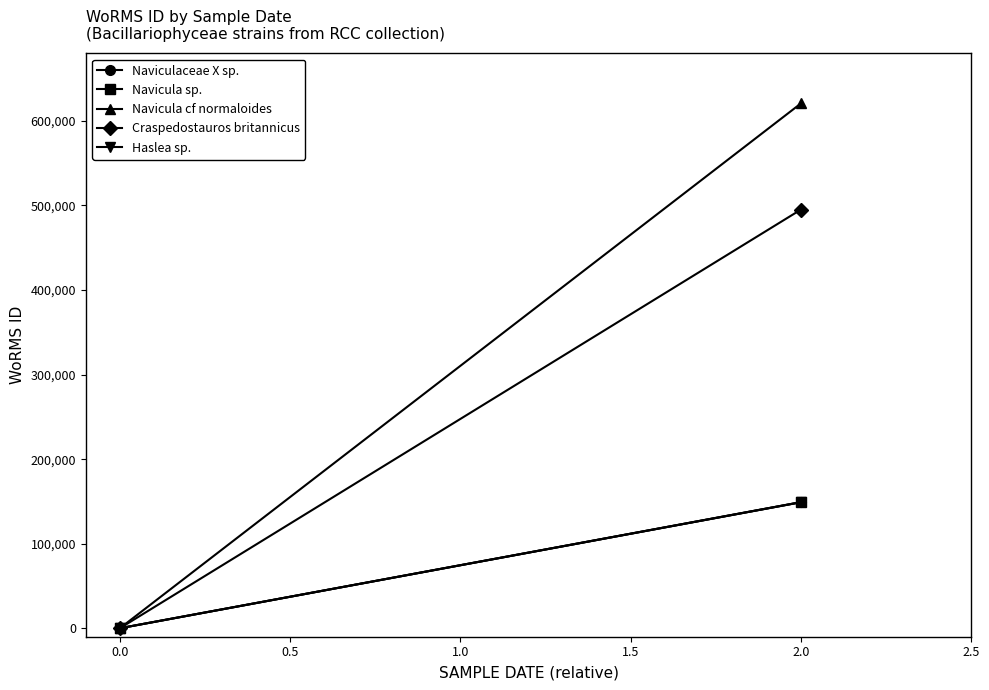

Count the Navicula cf normaloides values in the range 0 to 620796.

2